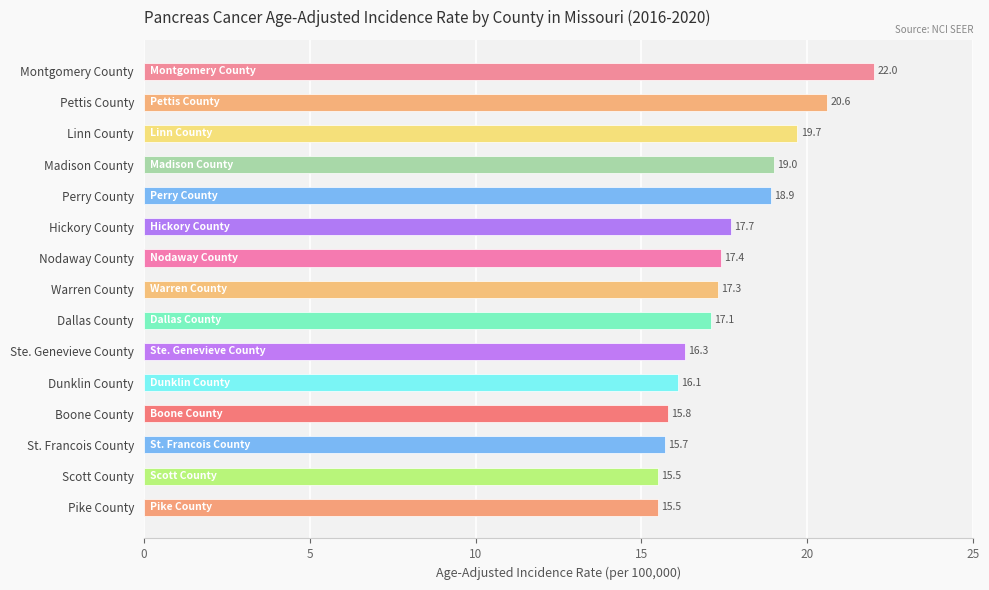

What is the maximum value shown in the chart?

22.0